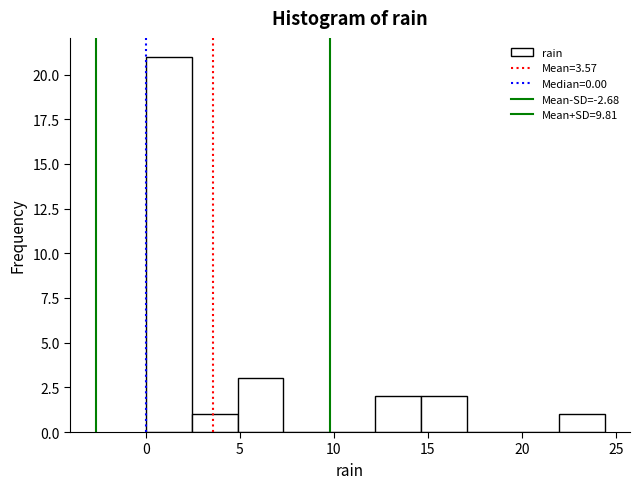

Reading left to right, transcribe this chart: for each bar, give the range it covers on the x-axis and its height. Neither the bar edges nor the heights are printed on the chart, so give them approximately, as read against the axes.

0.0 to 2.5: 21
2.5 to 5.0: 1
5.0 to 7.5: 3
7.5 to 10.0: 0
10.0 to 12.0: 0
12.0 to 14.5: 2
14.5 to 17.0: 2
17.0 to 19.5: 0
19.5 to 22.0: 0
22.0 to 24.5: 1